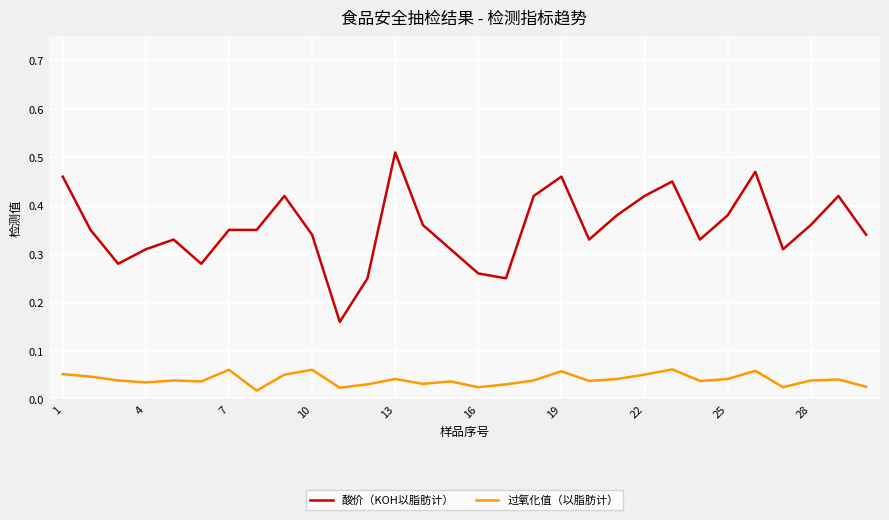

True or false: 酸价（KOH以脂肪计） and 过氧化值（以脂肪计） intersect in this chart.

False